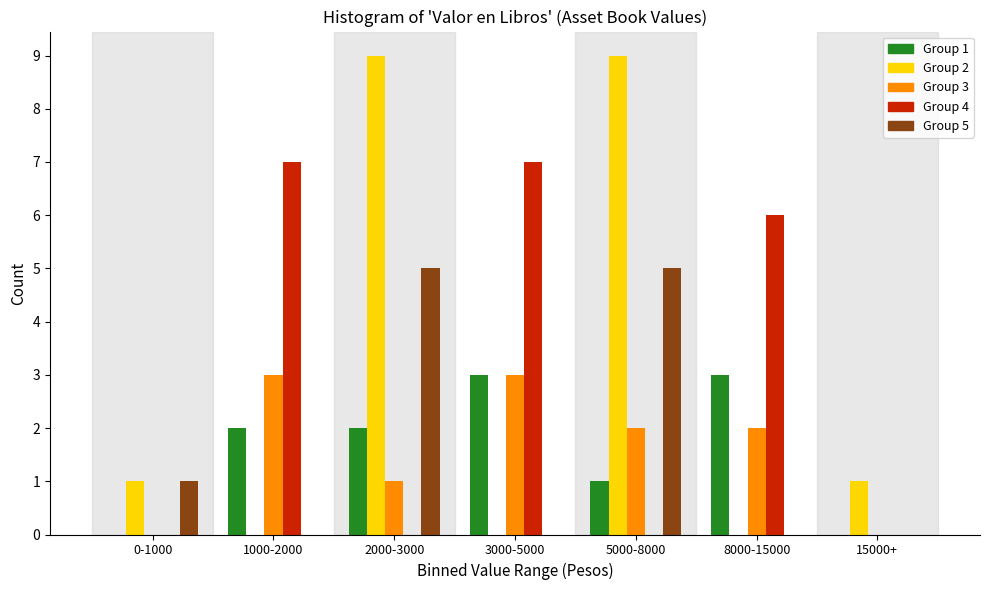

What is the sum of all Group 4 values?

20